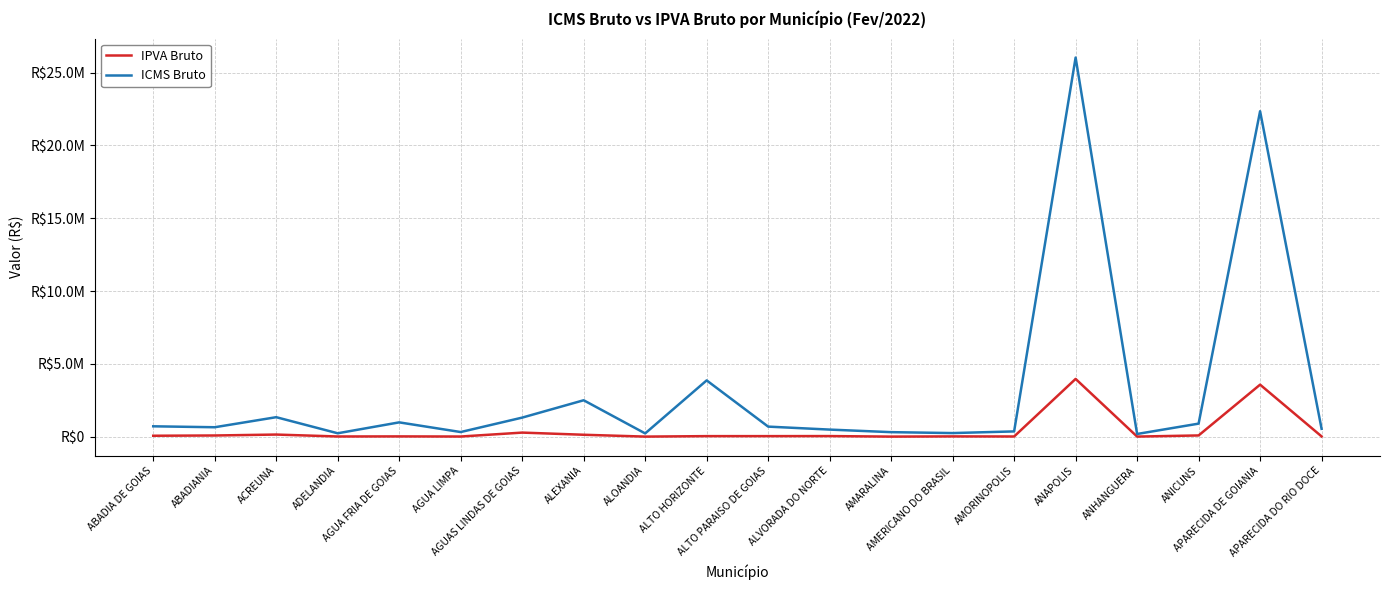

What is the average value of the IPVA Bruto series?

428599.1